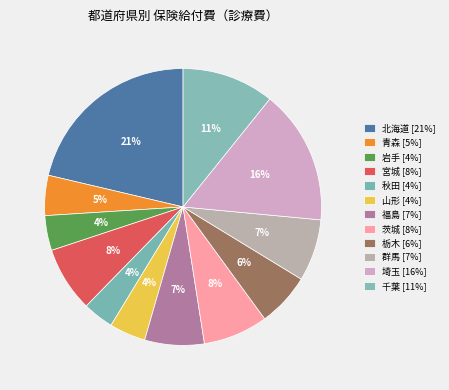

How many slices are in this pie chart?

12